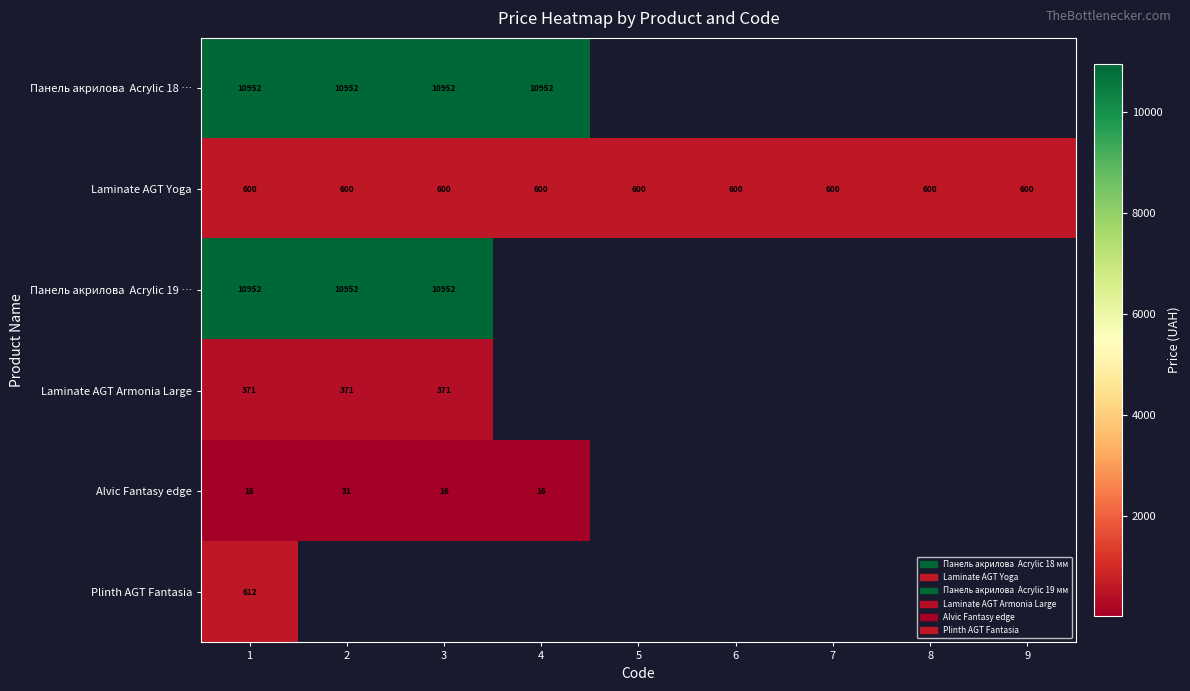

Which series has the largest range (max minus min)?

Alvic Fantasy edge